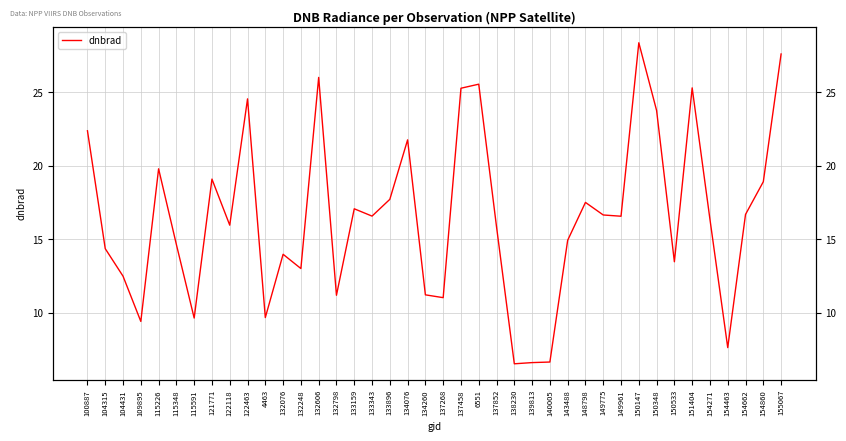

Which has a higher value, 4463 or 137268?

137268